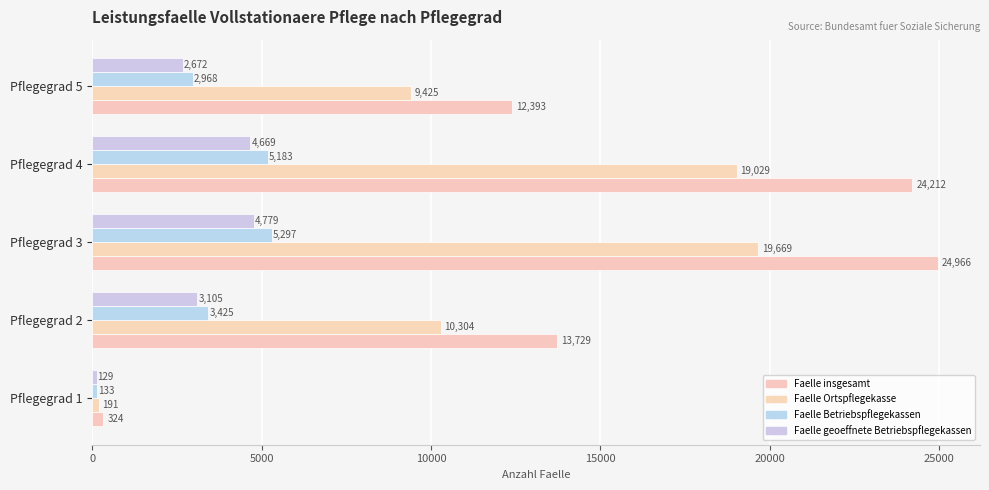

What is the difference between the maximum and minimum values in the Faelle geoeffnete Betriebspflegekassen series?

4650